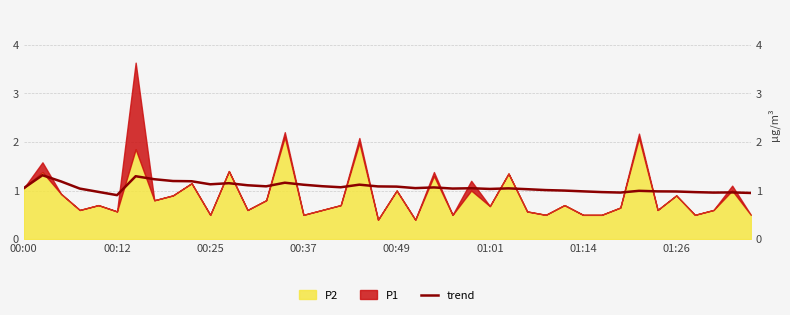

What is the sum of all values?

42.6